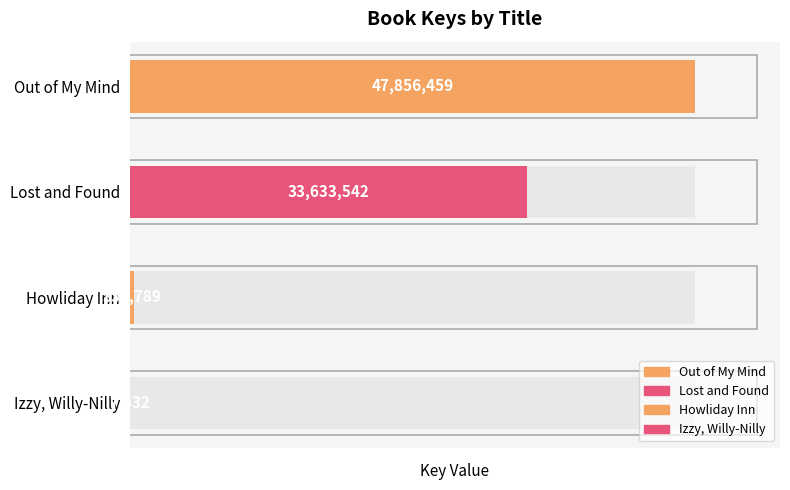

What is the value of the 3rd bar from the left?

330789